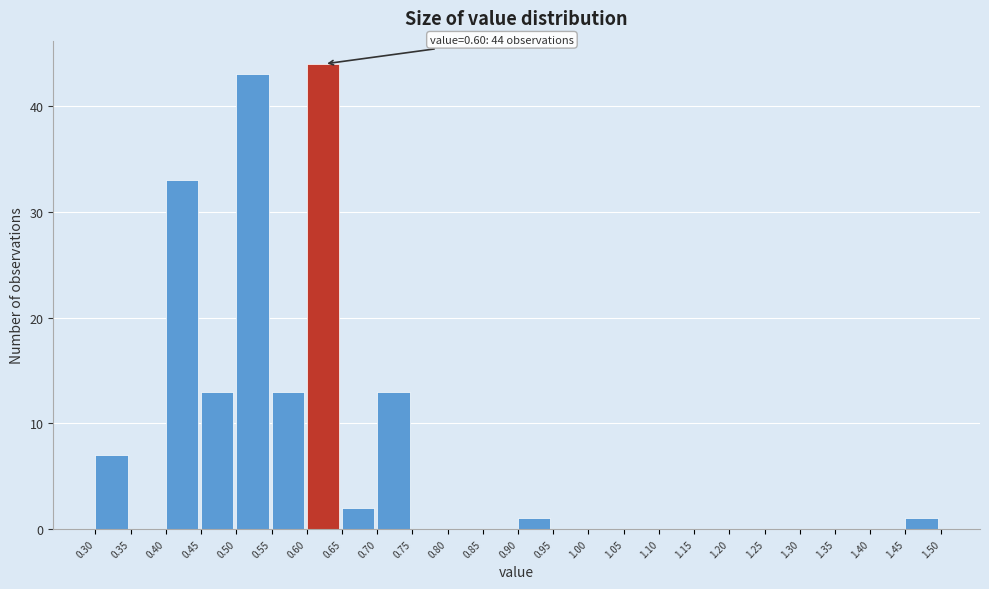

Over which range of the x-axis is the bar tallest?

0.60 to 0.65